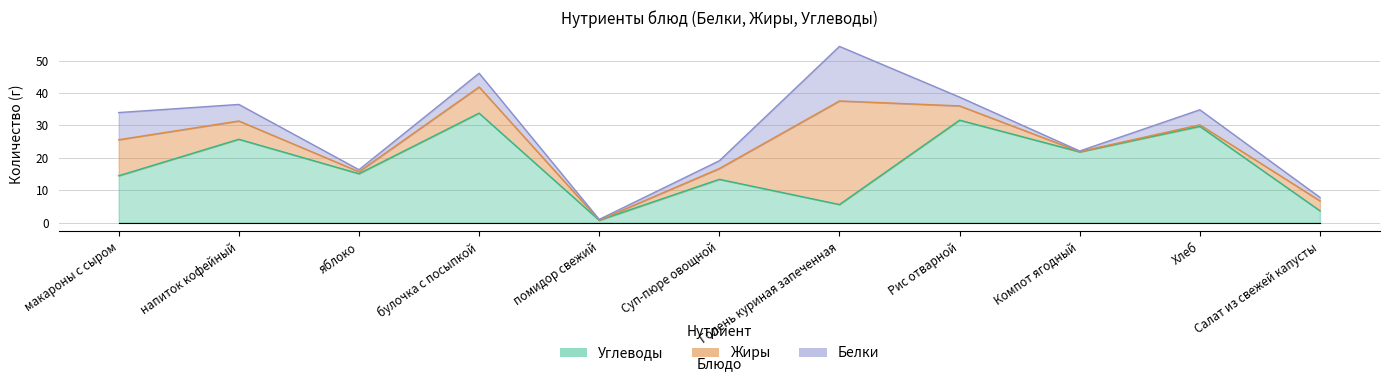

In Жиры, how many points are lower than both neighbors (excluding endpoints)?

3